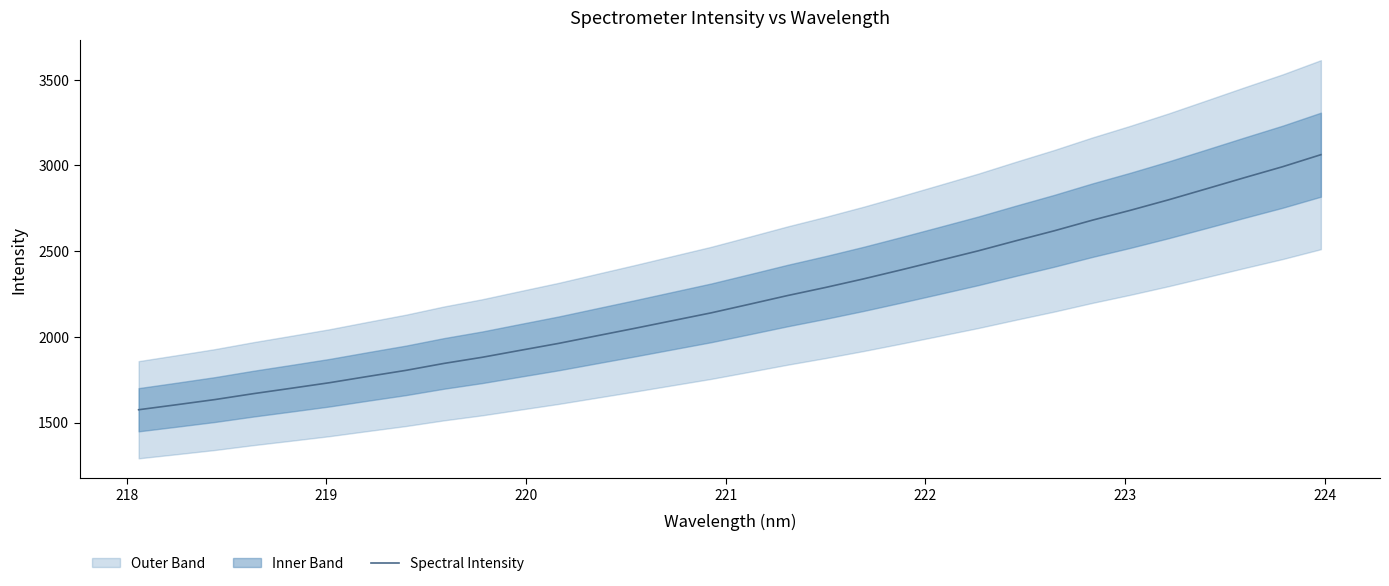

What is the highest value of the Spectral Intensity series?

3062.6